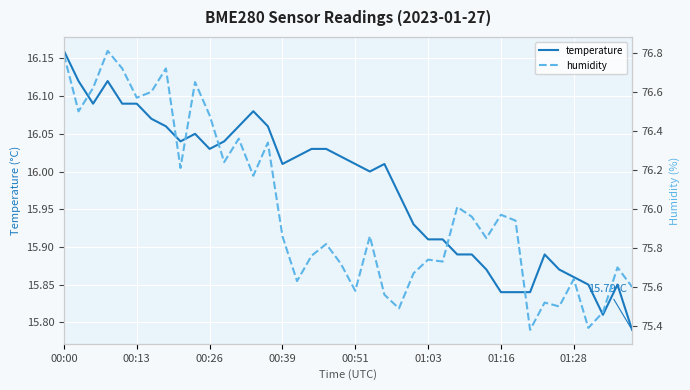

True or false: temperature and humidity cross at least once.

False